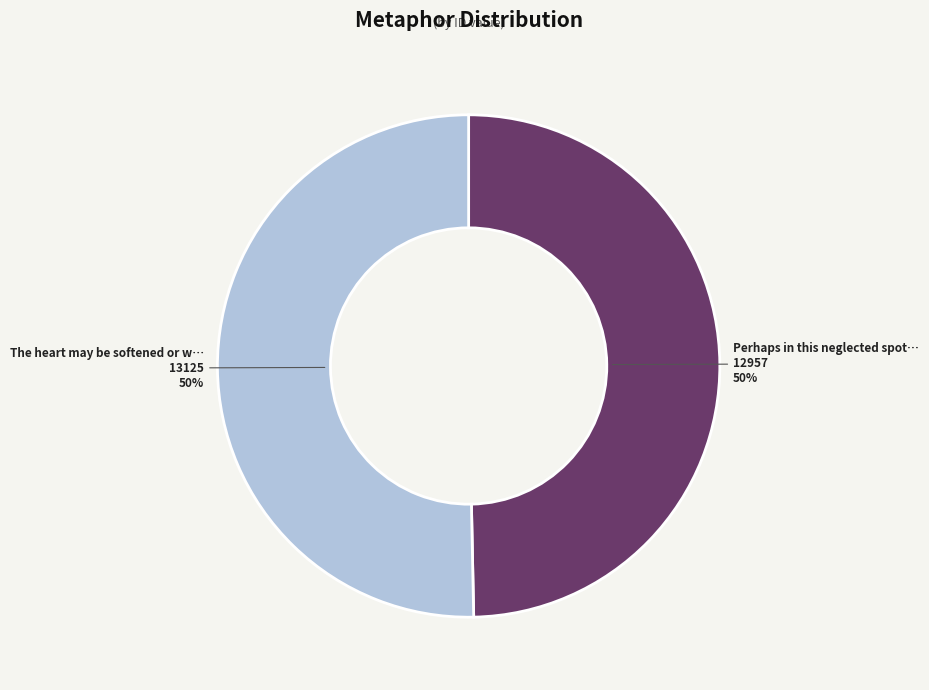

To the nearest percent, what is the average slice percentage?

50%